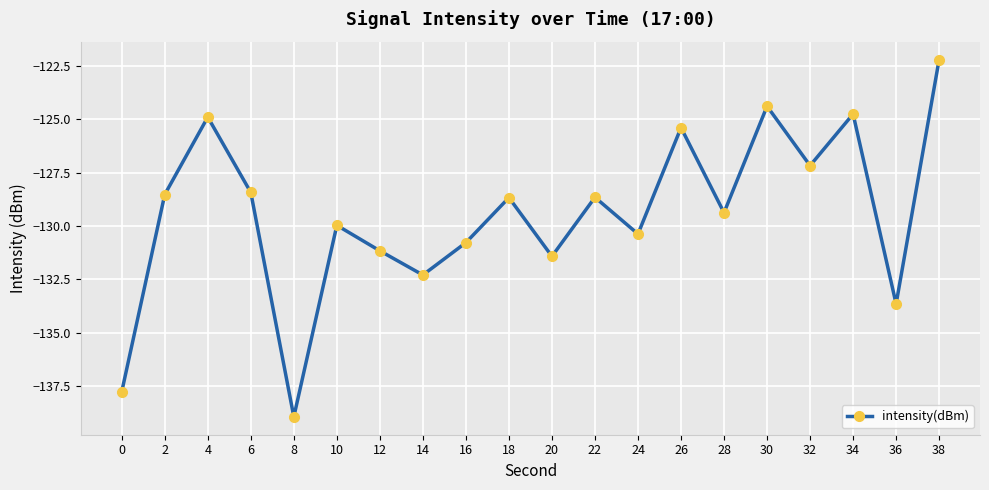

Where is the first local minimum?

8